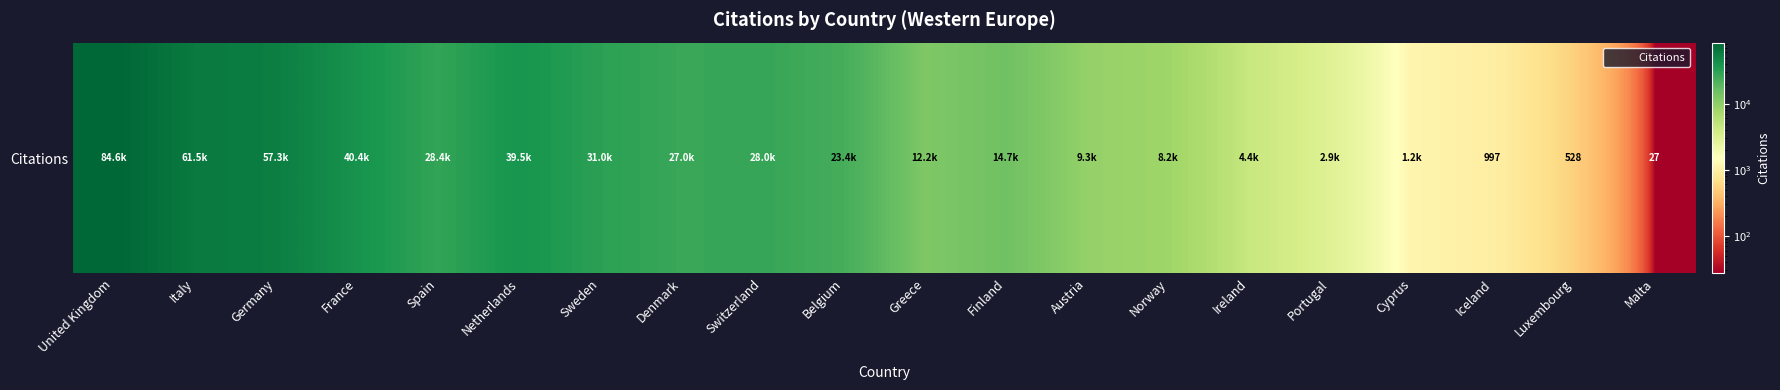

True or false: the data shows 207 at Iceland.

False